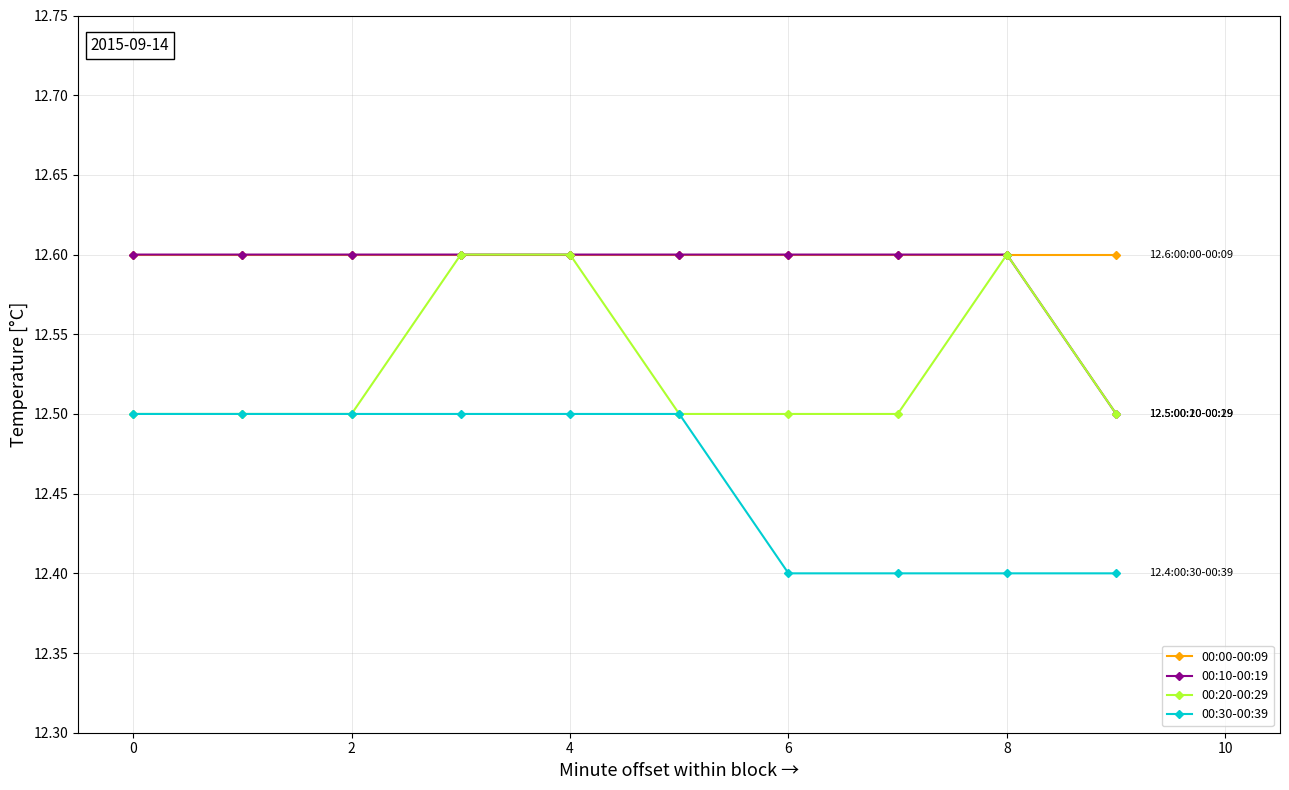

Reading left to right, transcribe all the data shown in this chart.

00:00-00:09: 12.6	12.6	12.6	12.6	12.6	12.6	12.6	12.6	12.6	12.6
00:10-00:19: 12.6	12.6	12.6	12.6	12.6	12.6	12.6	12.6	12.6	12.5
00:20-00:29: 12.5	12.5	12.5	12.6	12.6	12.5	12.5	12.5	12.6	12.5
00:30-00:39: 12.5	12.5	12.5	12.5	12.5	12.5	12.4	12.4	12.4	12.4